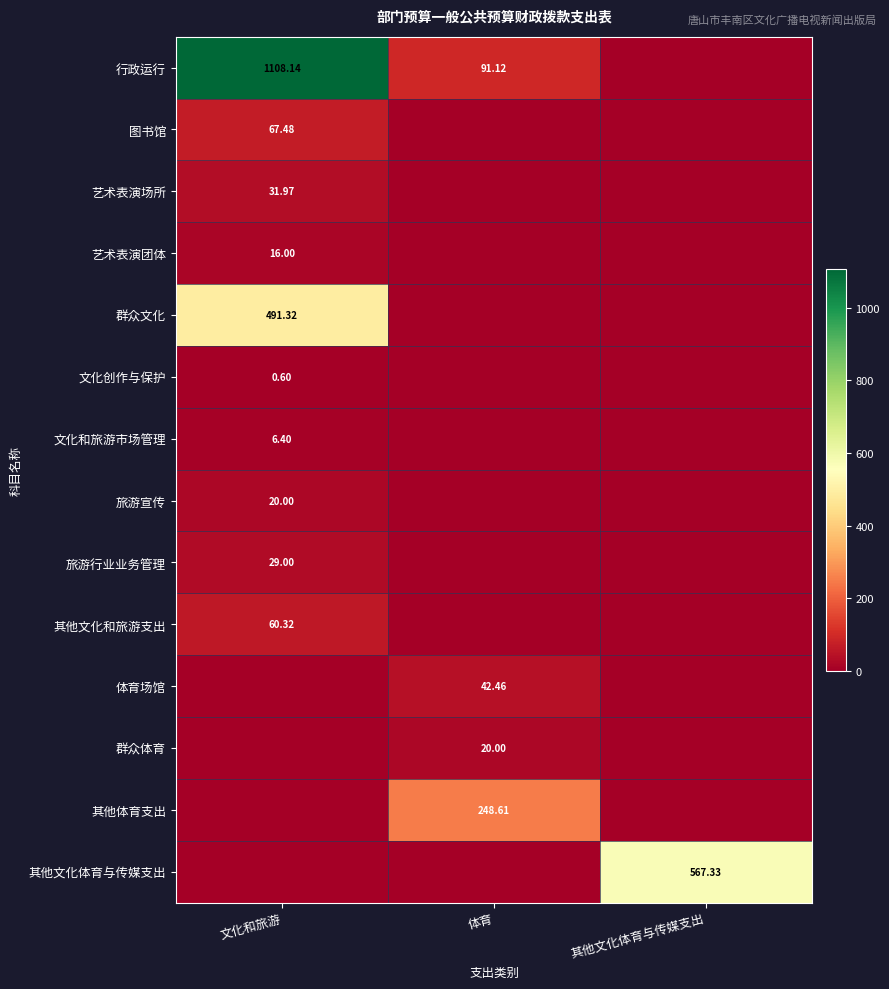

Between 其他文化体育与传媒支出 and 文化和旅游, which is larger?

文化和旅游